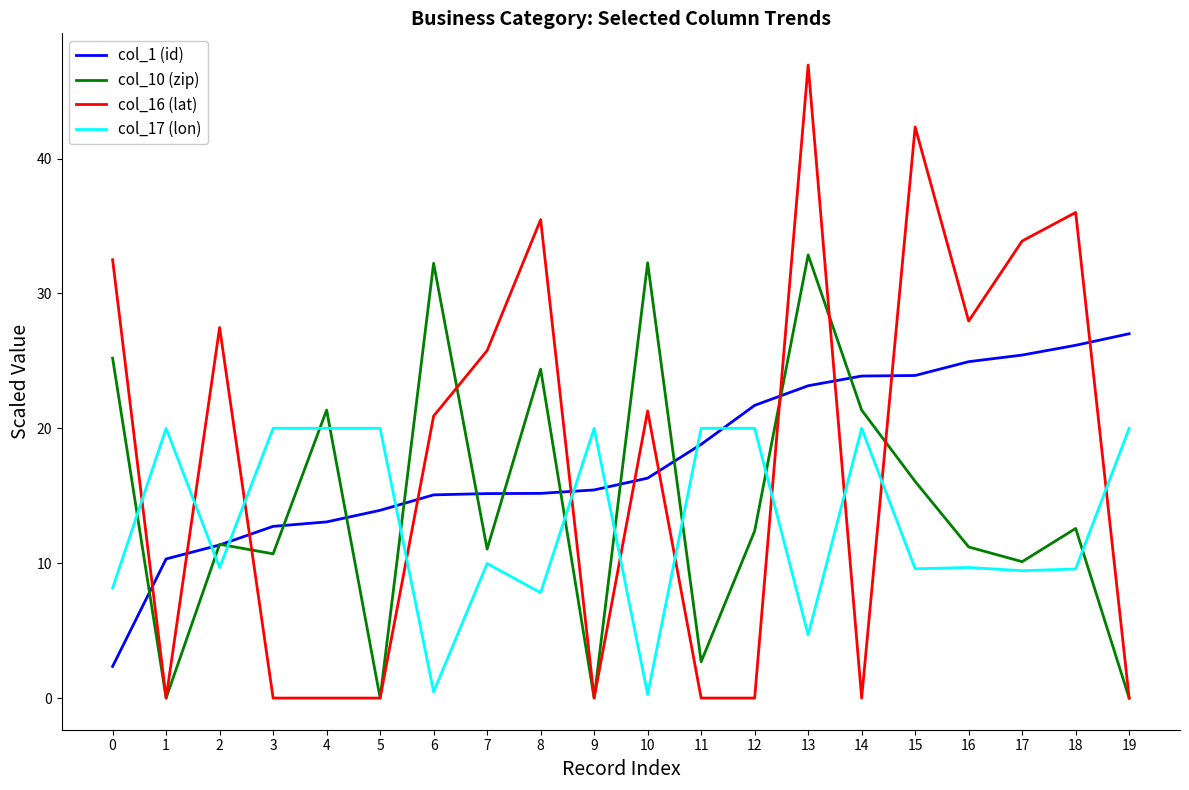

What is the sum of all col_16 (lat) values?

350.5